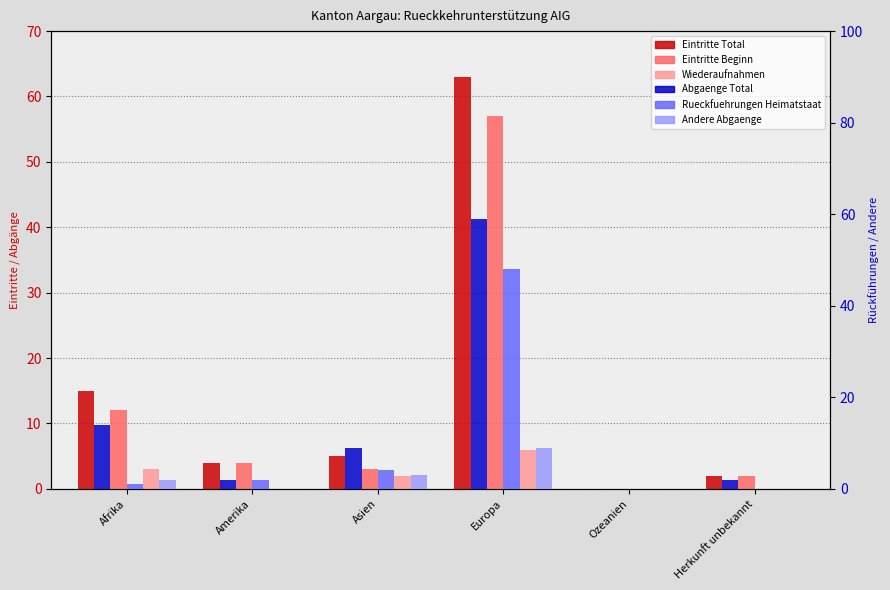

Where does the Rueckfuehrungen Heimatstaat series first go above 2?

Asien